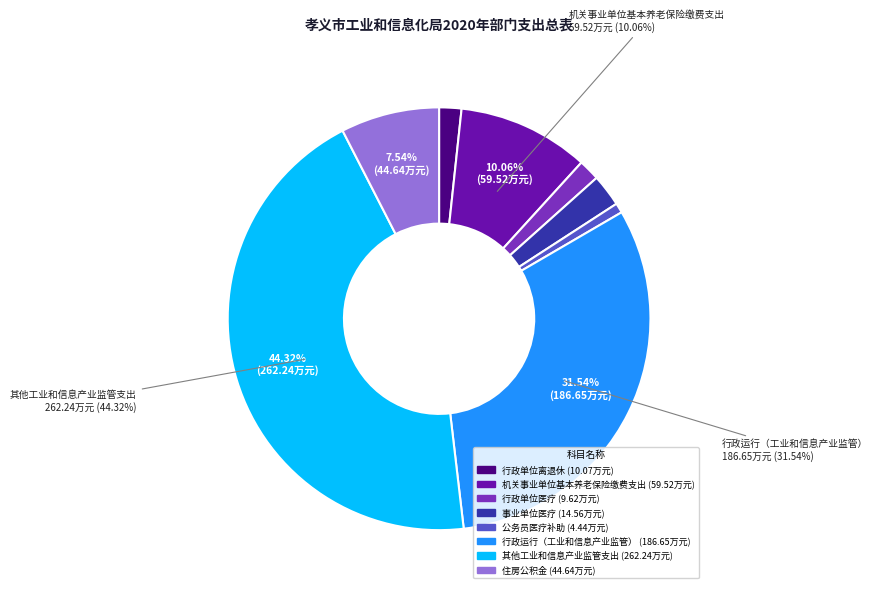

What percentage is the 公务员医疗补助 slice, to the nearest percent?

1%